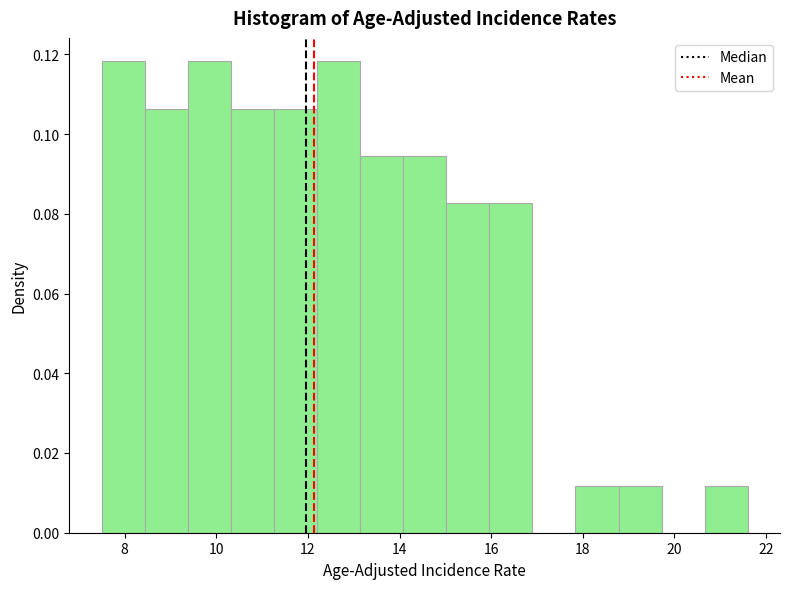

Reading left to right, transcribe this chart: for each bar, give the range it covers on the x-axis and its height. Neither the bar edges nor the heights are printed on the chart, so give them approximately, as read against the axes.

7.50 to 8.44: 0.118
8.44 to 9.38: 0.106
9.38 to 10.32: 0.118
10.32 to 11.26: 0.106
11.26 to 12.20: 0.106
12.20 to 13.14: 0.118
13.14 to 14.08: 0.094
14.08 to 15.02: 0.094
15.02 to 15.96: 0.082
15.96 to 16.90: 0.082
16.90 to 17.84: 0
17.84 to 18.78: 0.012
18.78 to 19.72: 0.012
19.72 to 20.66: 0
20.66 to 21.60: 0.012